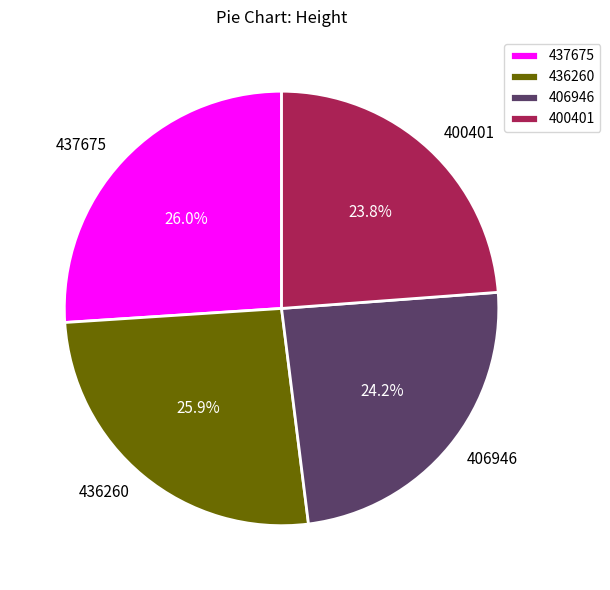

How many segments does this pie chart have?

4